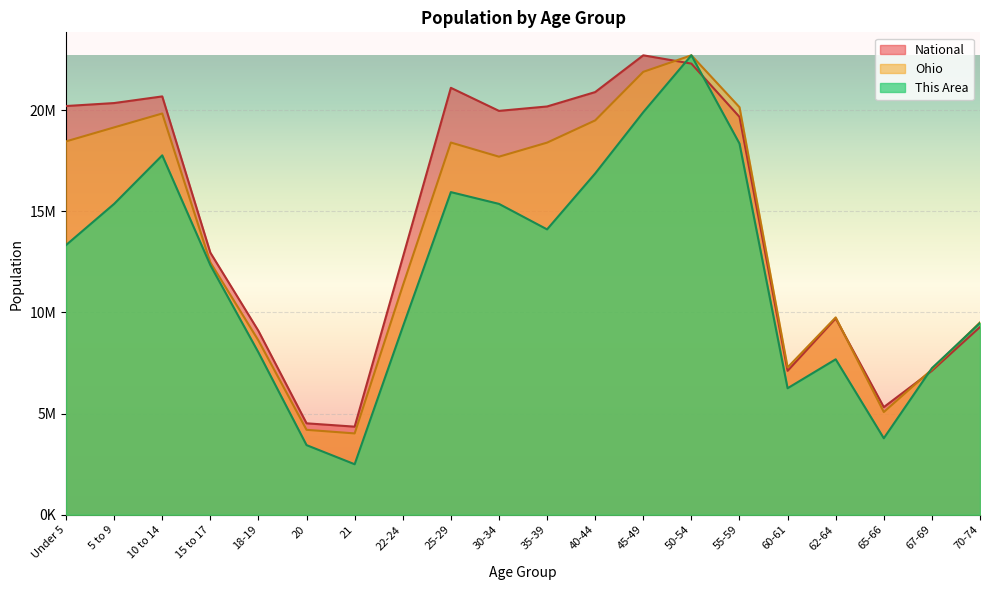

What is the label of the 4th point from the left?

15 to 17